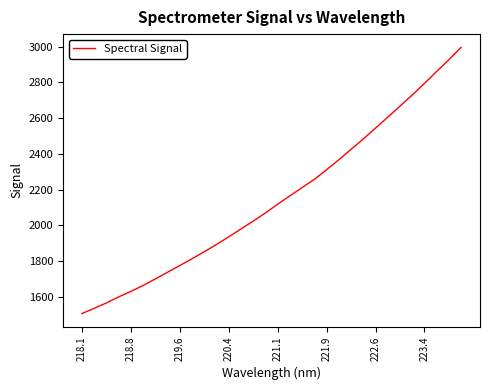

What is the smallest value displayed?

1507.9